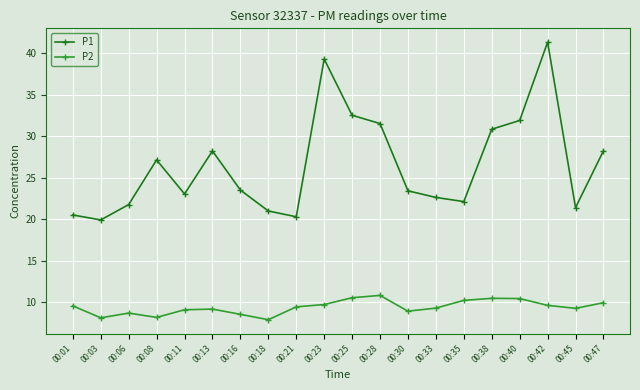

True or false: P1 and P2 cross at least once.

False